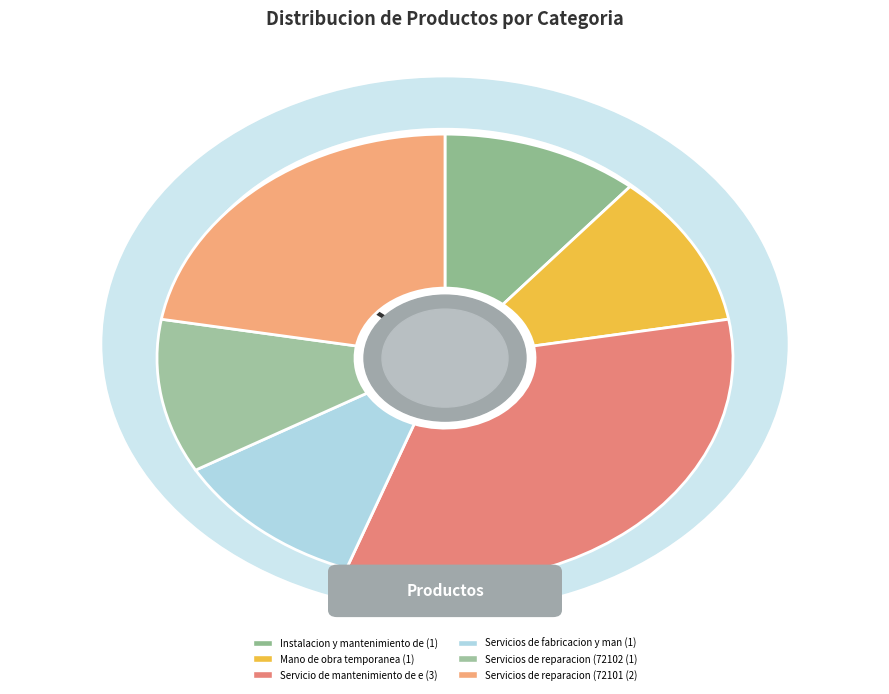

Does any single category account for the majority?

No